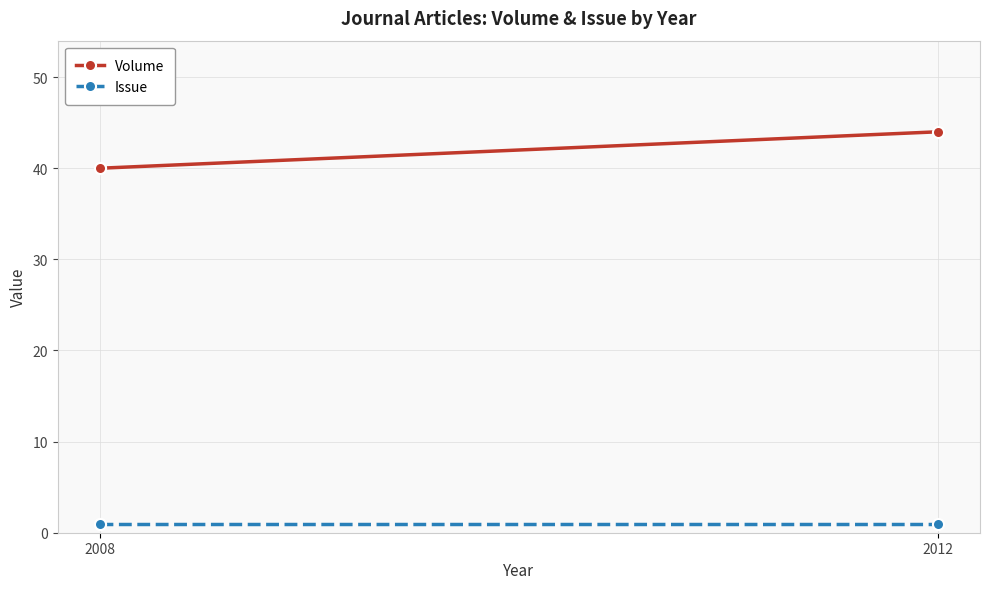

What is the label of the 1st point from the left?

2008